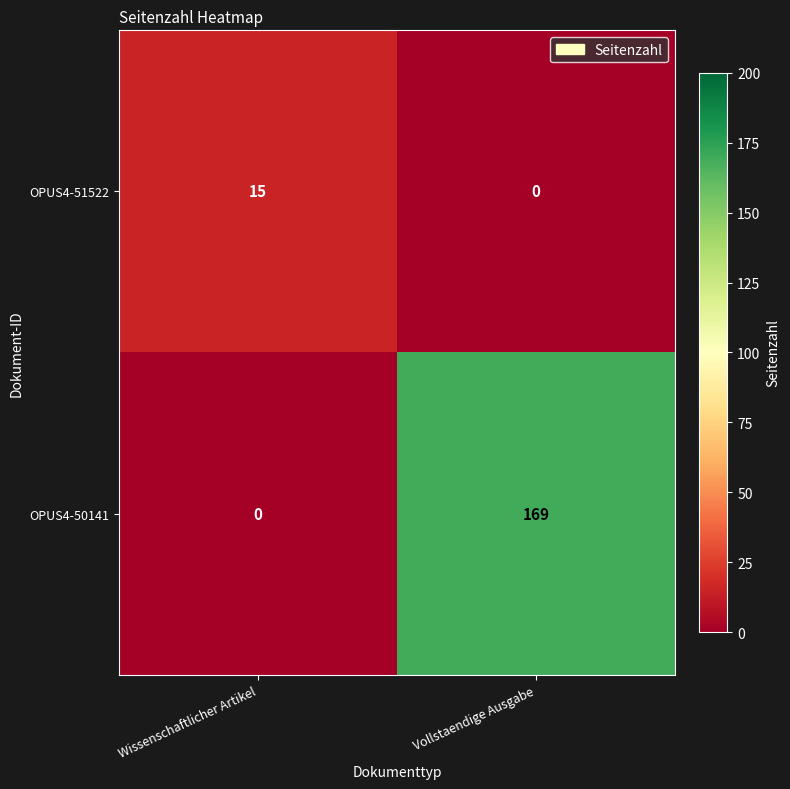

What is the greatest value displayed?

169